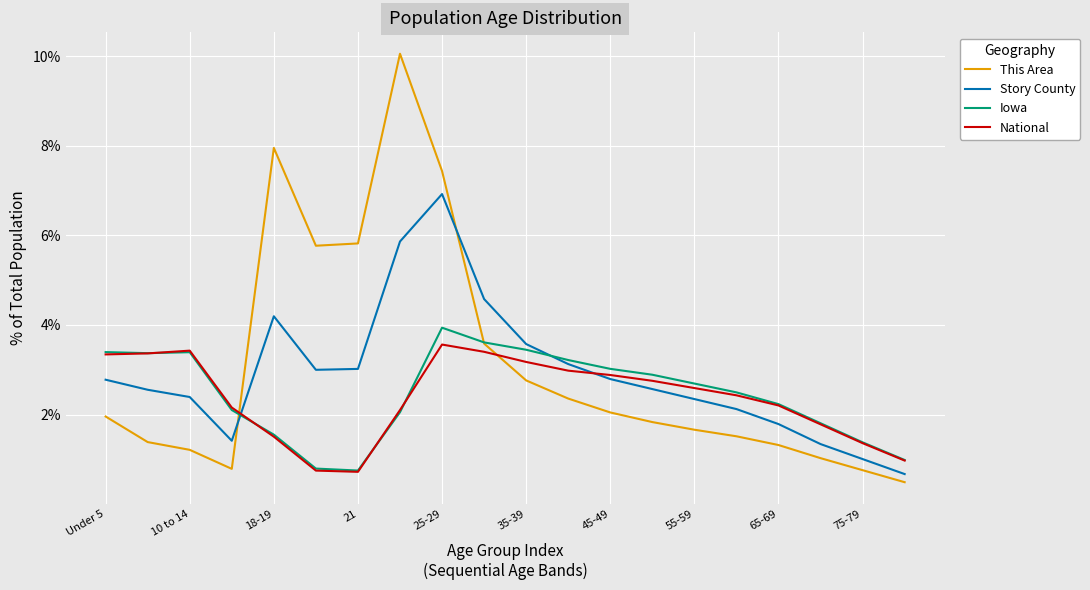

What is the difference between the maximum and second lowest values in the Iowa series?

3.1